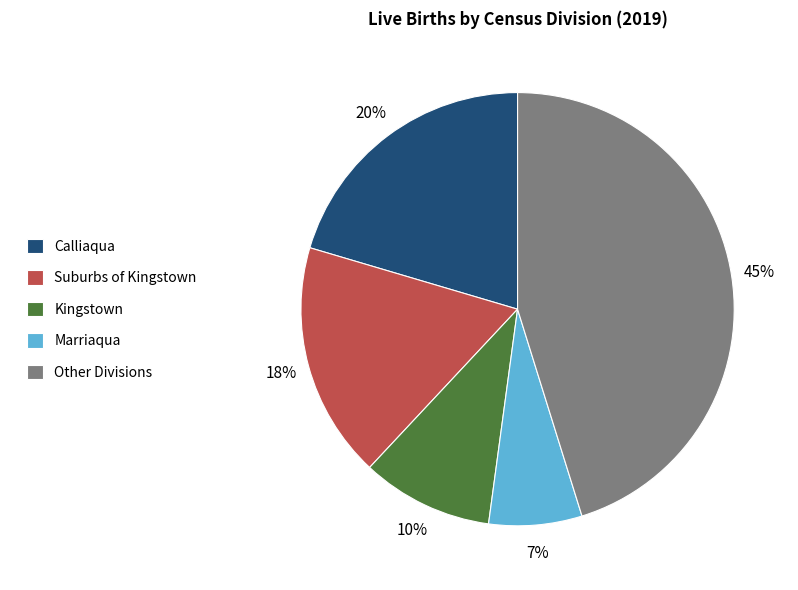

To the nearest percent, what is the difference between the Suburbs of Kingstown and Marriaqua slice percentages?

11%